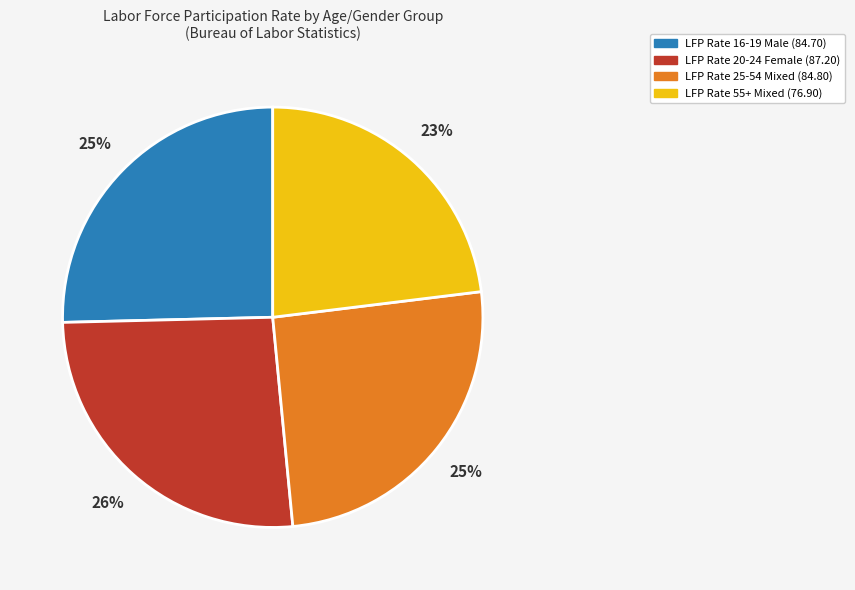

Does any single category account for the majority?

No